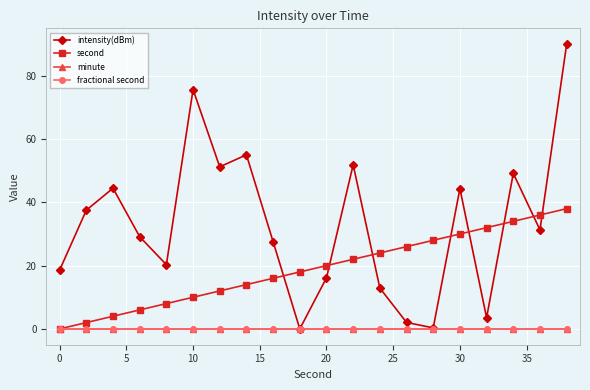

Does the chart have visible grid lines?

Yes